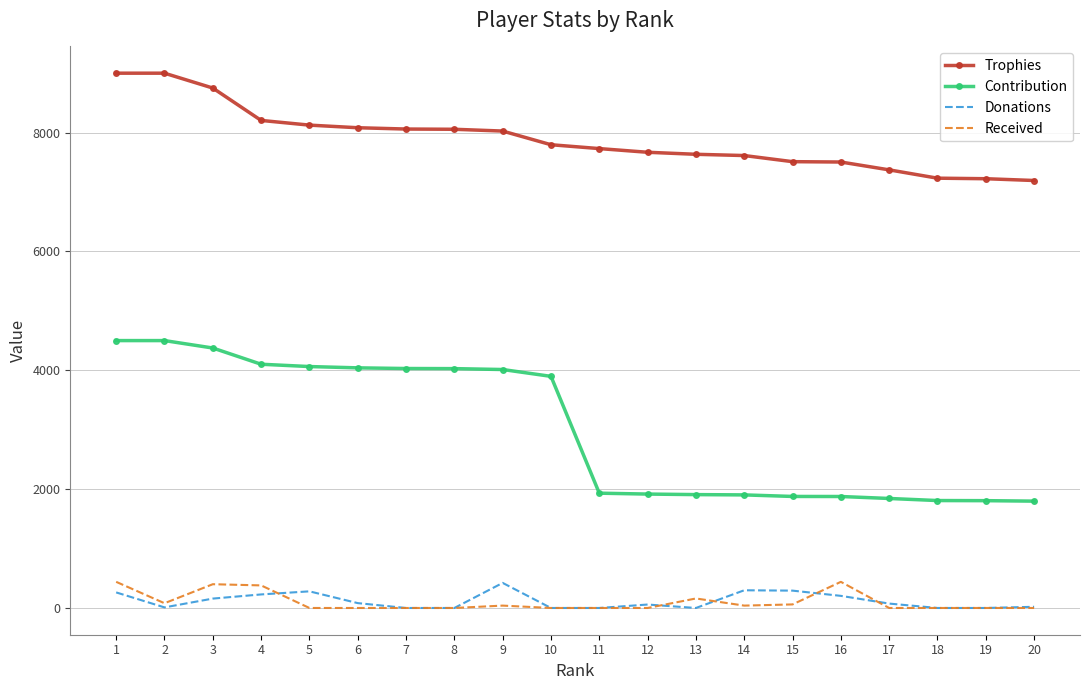

Where is the first local minimum for Donations?

2